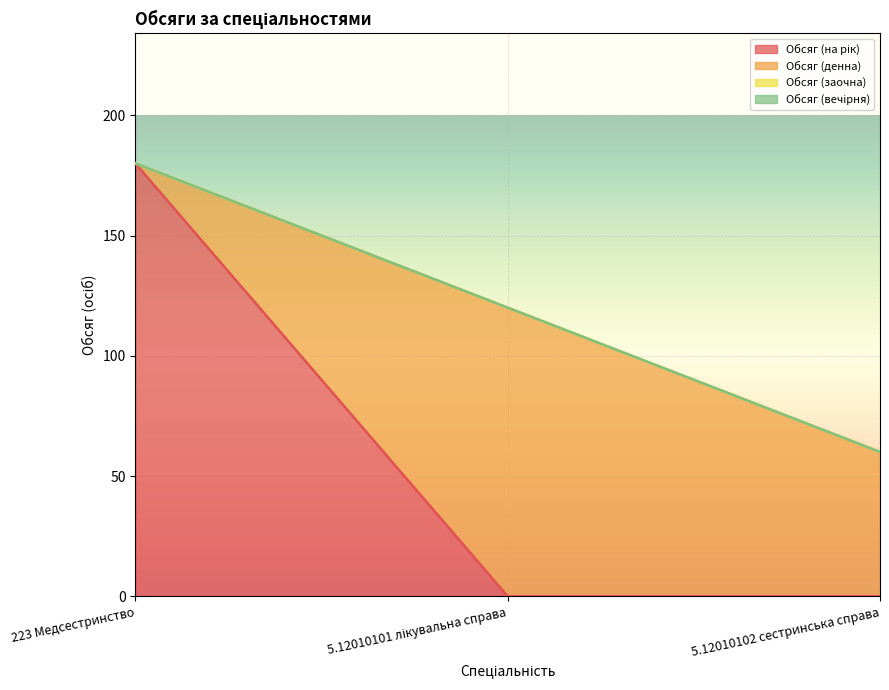

Reading right to left, list all the values displayed in this chart.

Обсяг (на рік): 5.12010102 сестринська справа=0	5.12010101 лікувальна справа=0	223 Медсестринство=180
Обсяг (денна): 5.12010102 сестринська справа=60	5.12010101 лікувальна справа=120	223 Медсестринство=0
Обсяг (заочна): 5.12010102 сестринська справа=0	5.12010101 лікувальна справа=0	223 Медсестринство=0
Обсяг (вечірня): 5.12010102 сестринська справа=0	5.12010101 лікувальна справа=0	223 Медсестринство=0